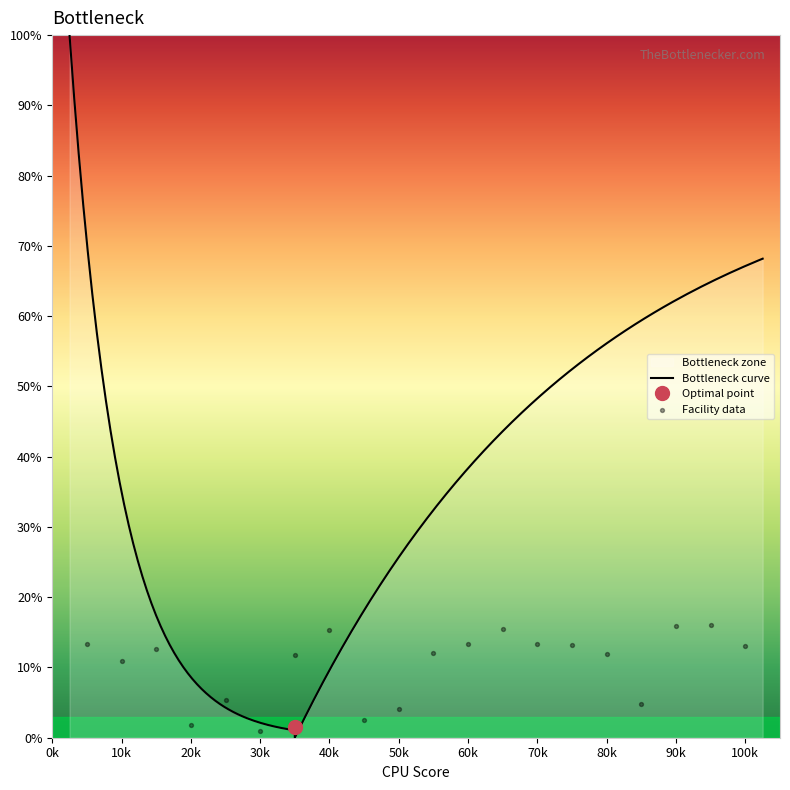

What is the change in value from 9 to 13?

+12.8